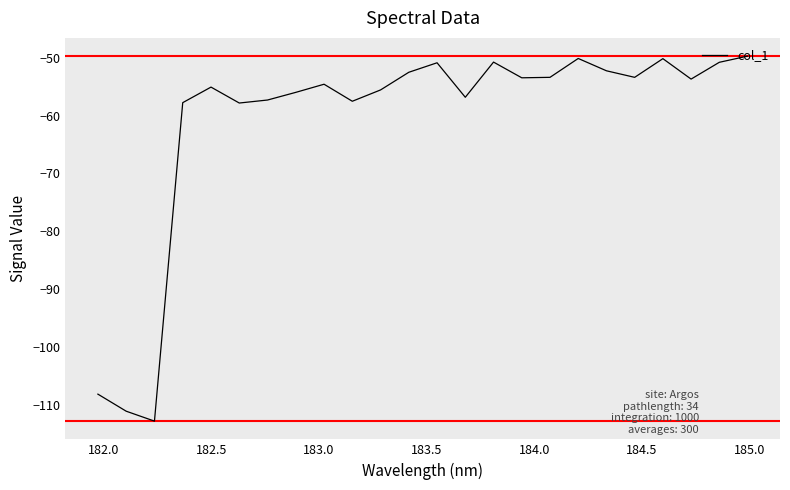

What is the maximum value shown in the chart?

-49.7